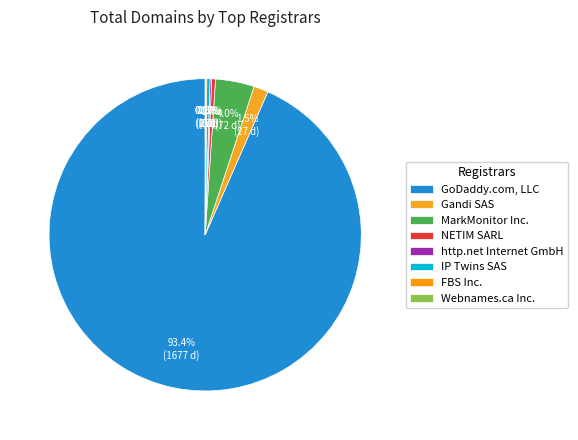

To the nearest percent, what percentage of the pie is GoDaddy.com, LLC?

93%